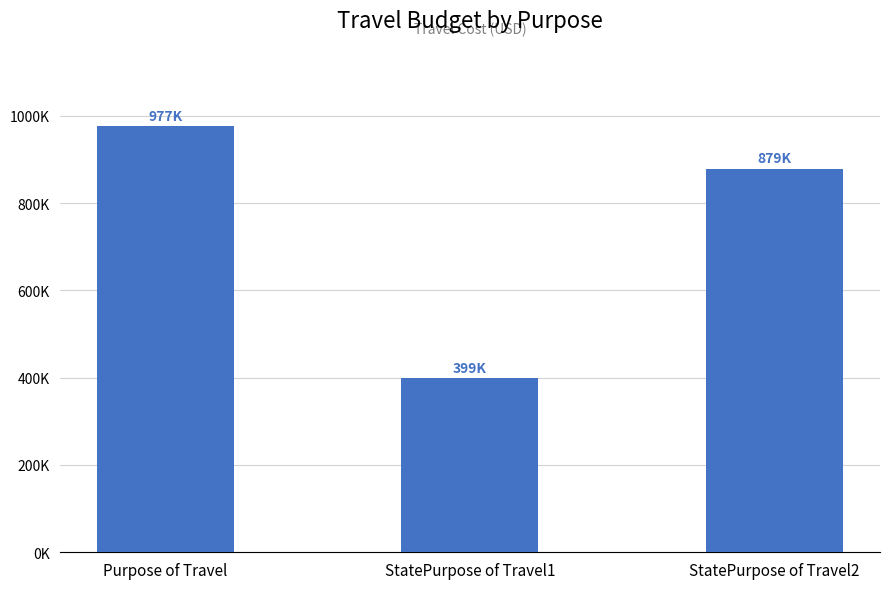

What is the minimum value shown in the chart?

398890.7